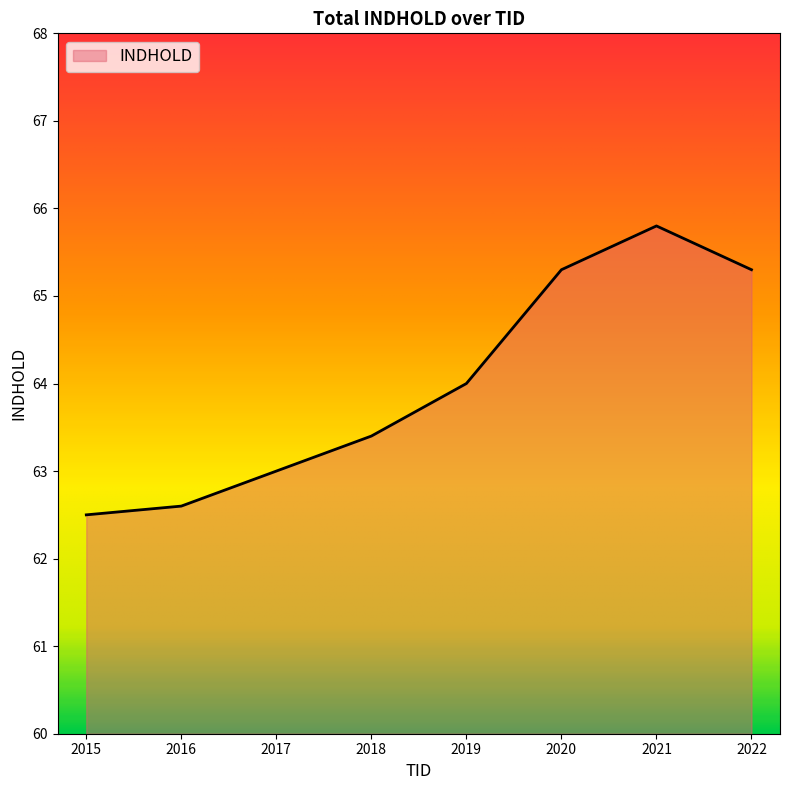

What is the sum of the values at 2021 and 2019?

129.8